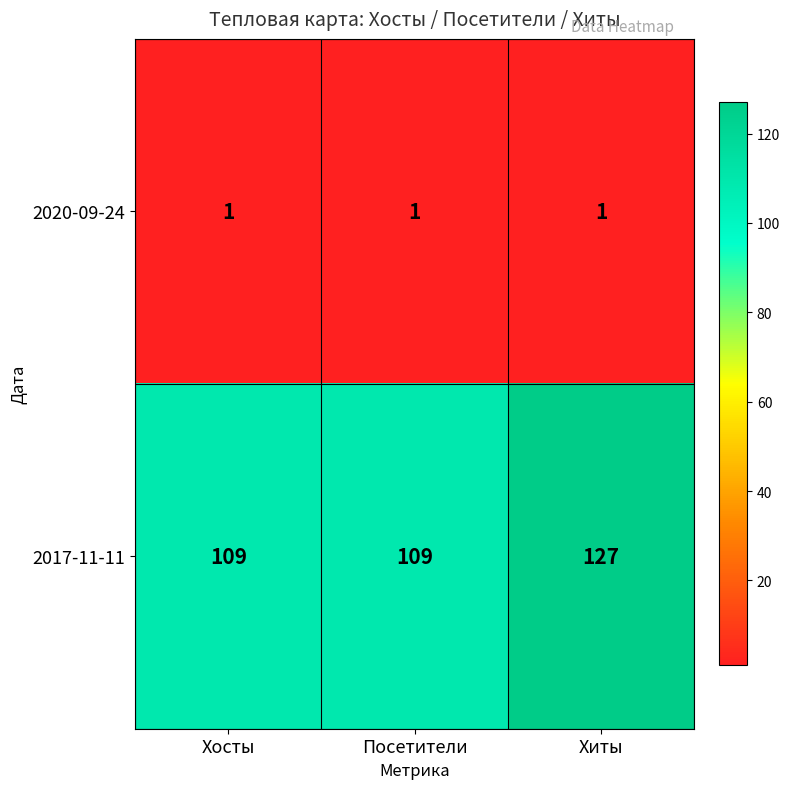

What is the sum of the 2017-11-11 values at Посетители and Хиты?

236